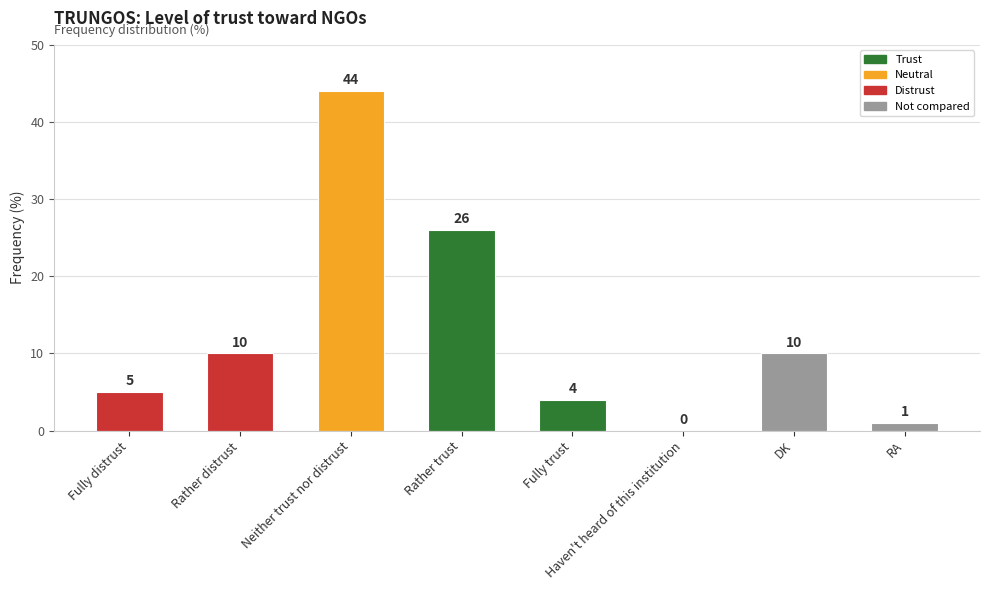

Count the number of categories in the chart.

8